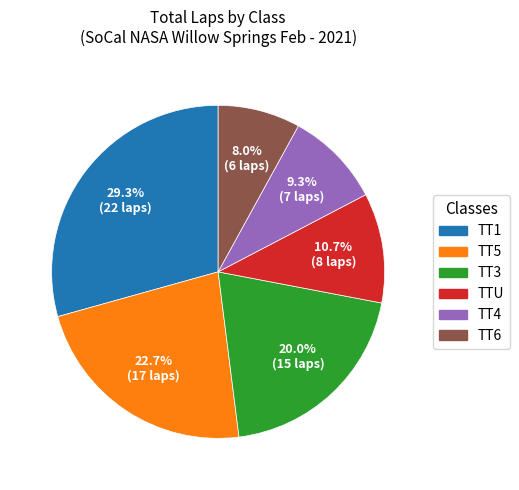

Does any single category account for the majority?

No